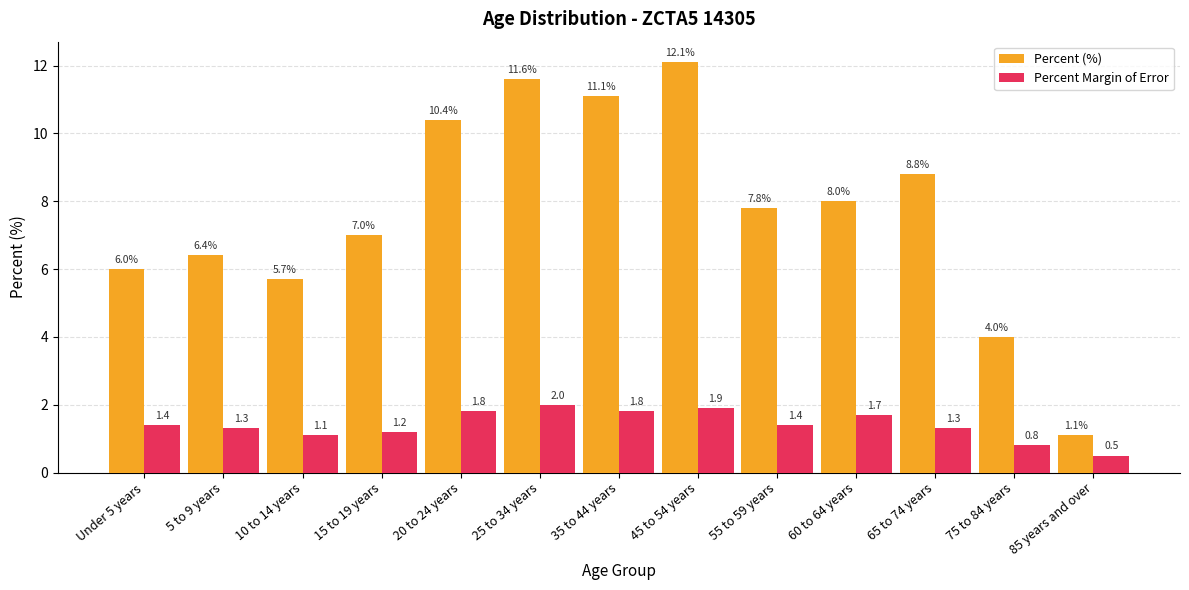

Rank the series by their average value, from lowest to highest.

Percent Margin of Error, Percent (%)